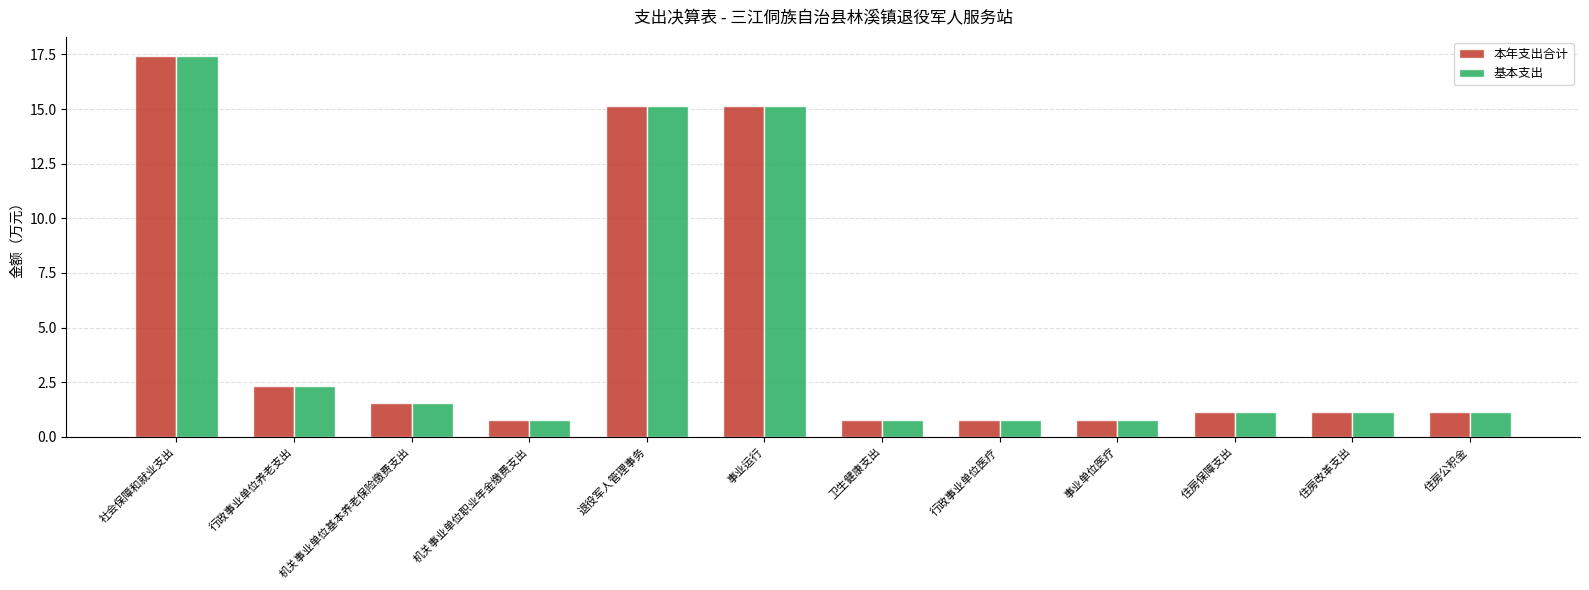

What position from the left is 机关事业单位职业年金缴费支出?

4